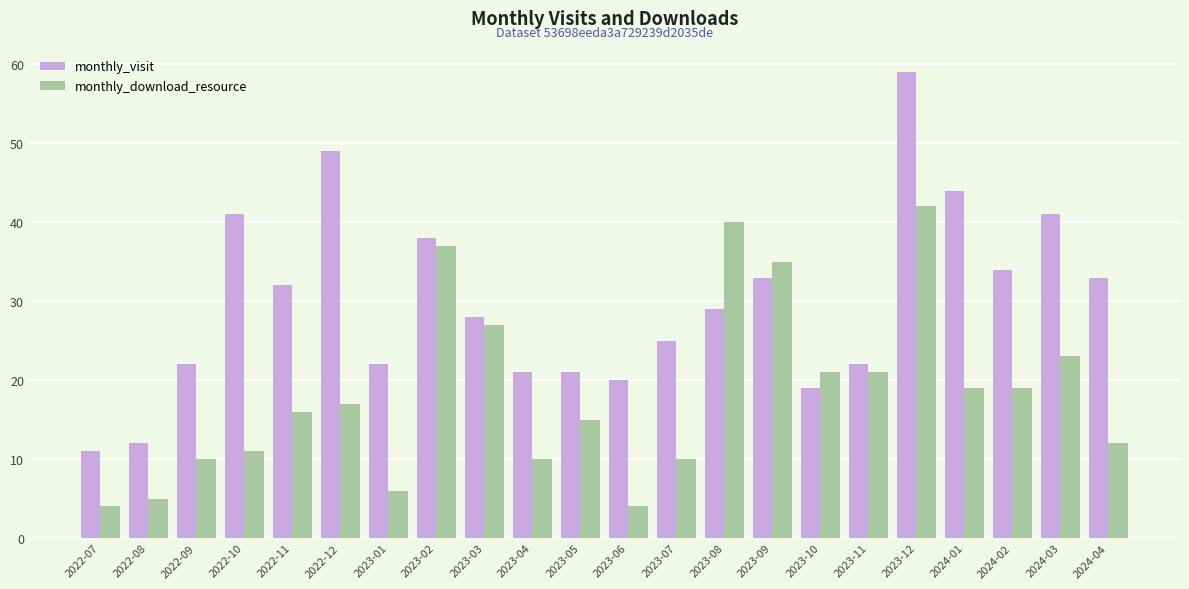

What position from the right is 2024-02?

3